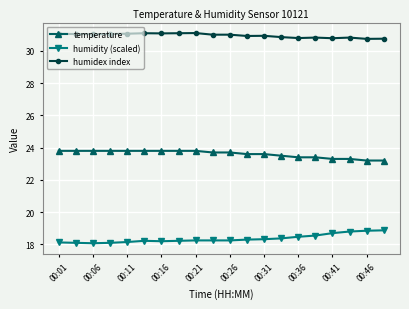

What is the value of the humidex index point at the 5th from the left?

31.1